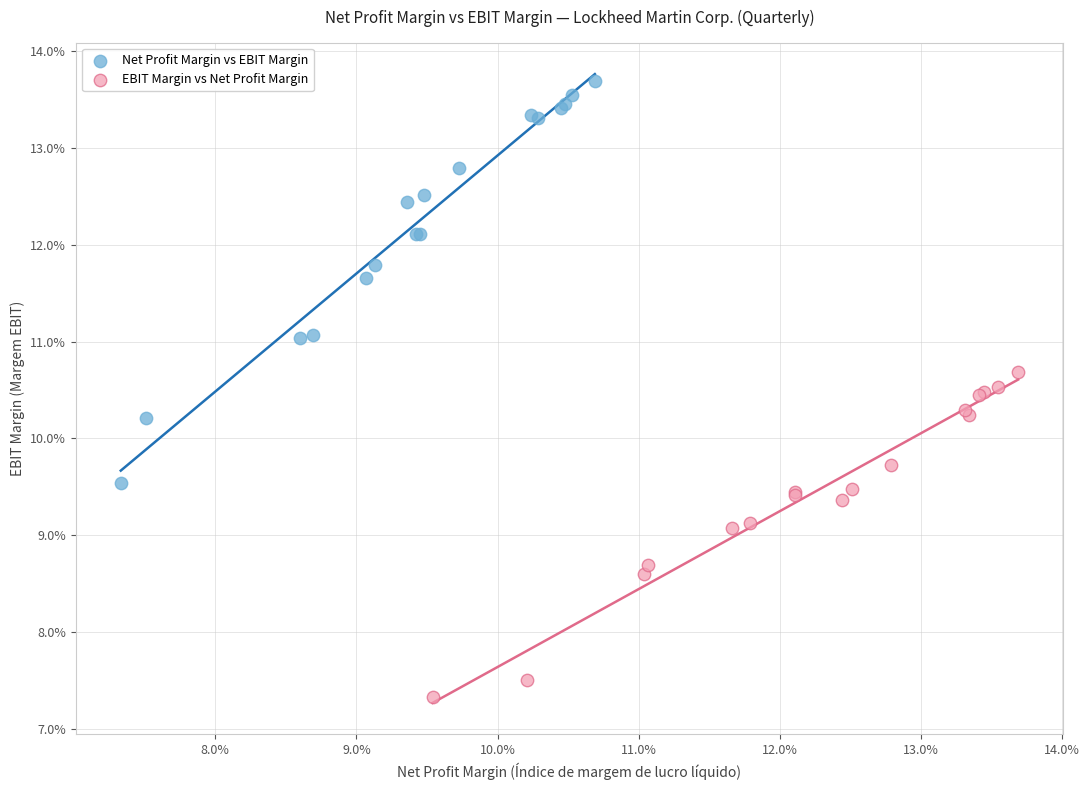

Which series contains the highest Y value?

Net Profit Margin vs EBIT Margin